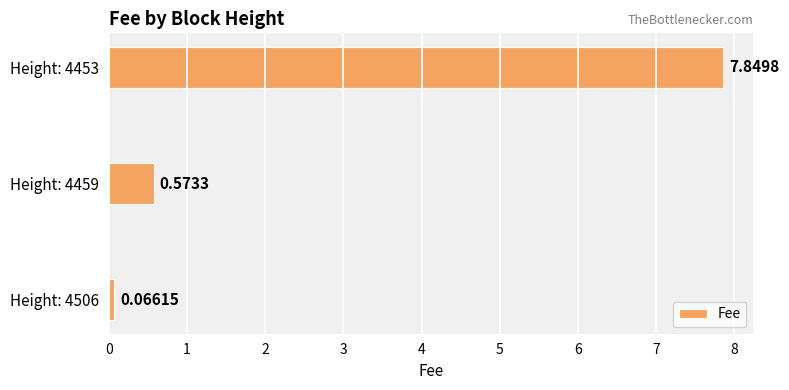

What is the sum of the values at Height: 4453 and Height: 4506?

7.9